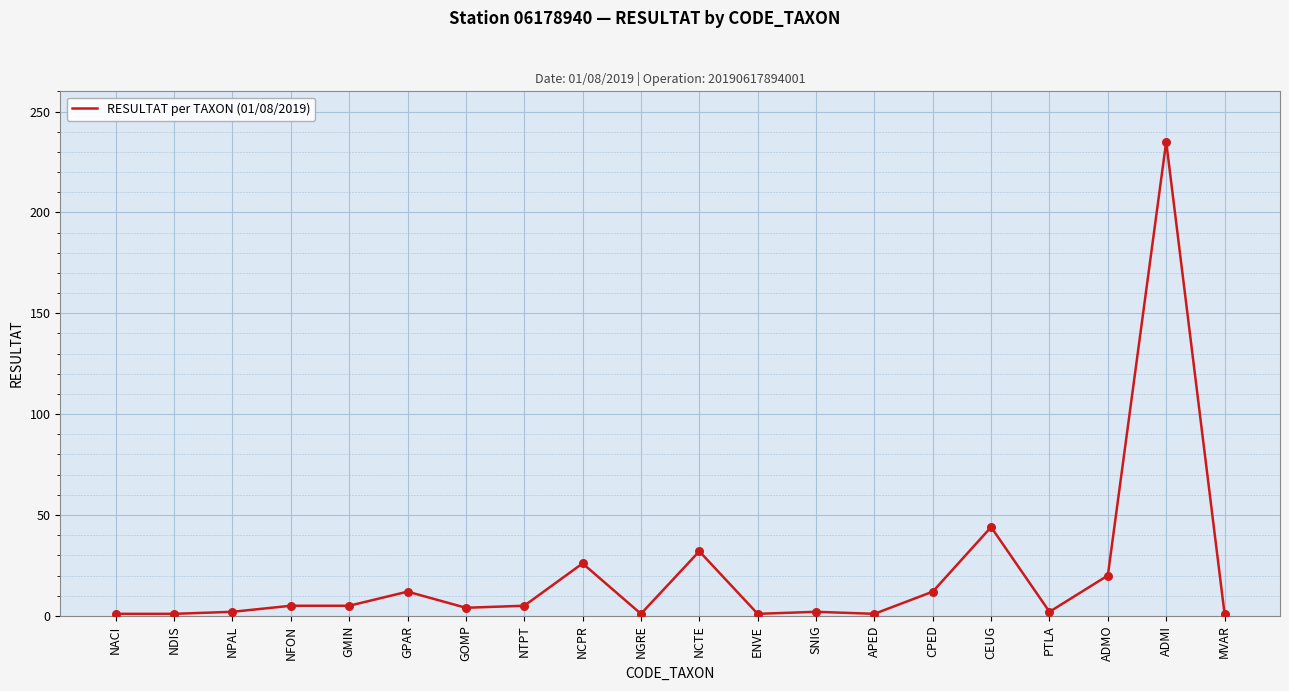

What is the change in value from PTLA to ADMI?

+233